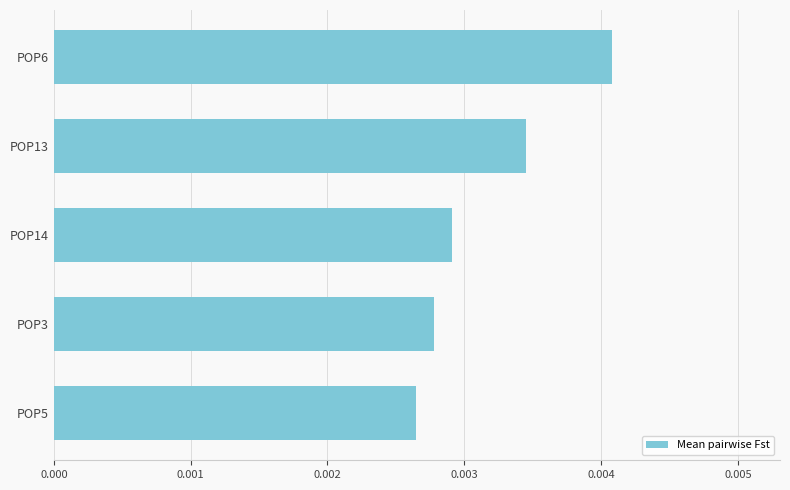

List the labels in order of value, smallest first.

POP5, POP3, POP14, POP13, POP6